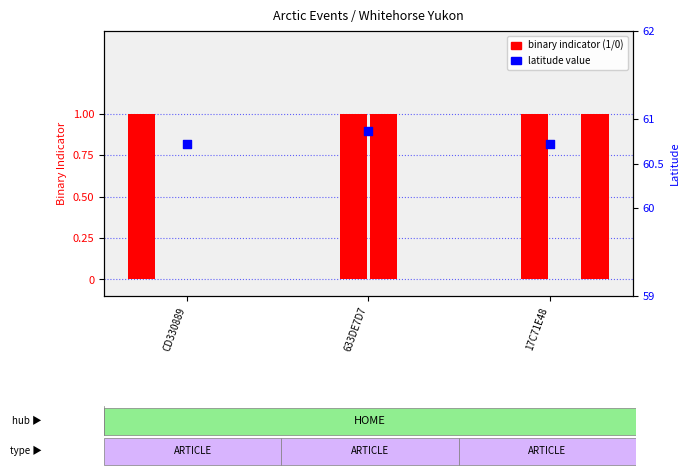

Which series contains the lowest Y value?

WEATHER